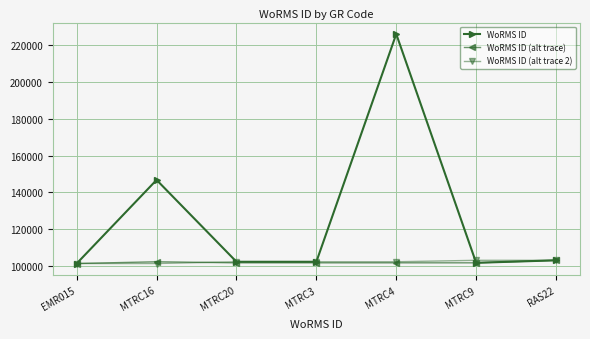

What is the total value across all series at MTRC3?

306728